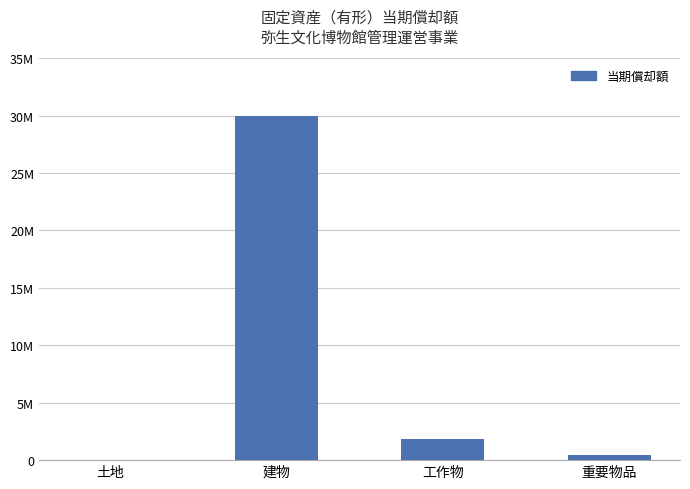

Does the chart contain any negative values?

No